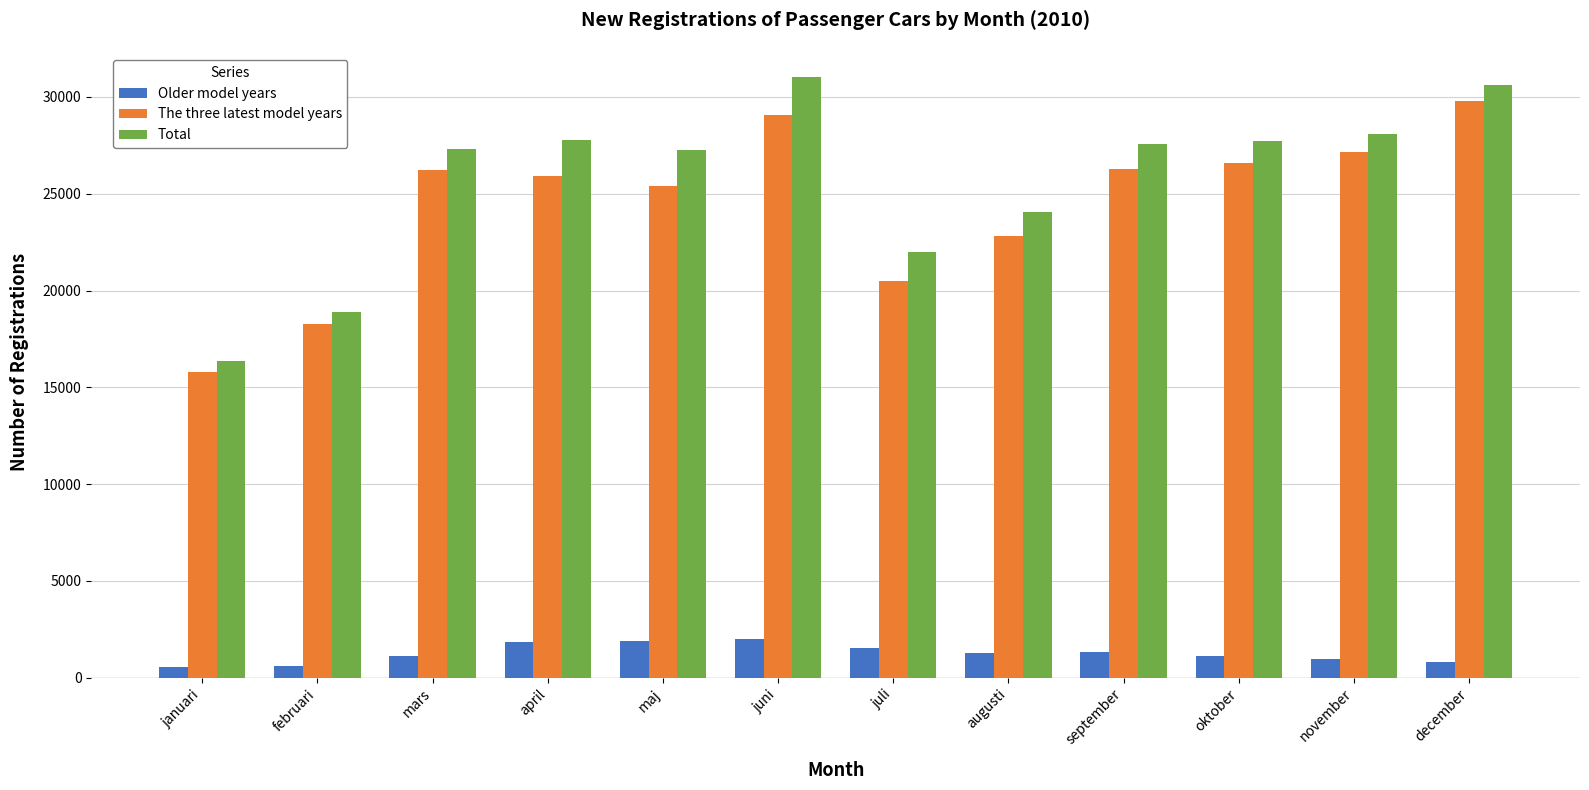

Which series has the largest total across all categories?

Total